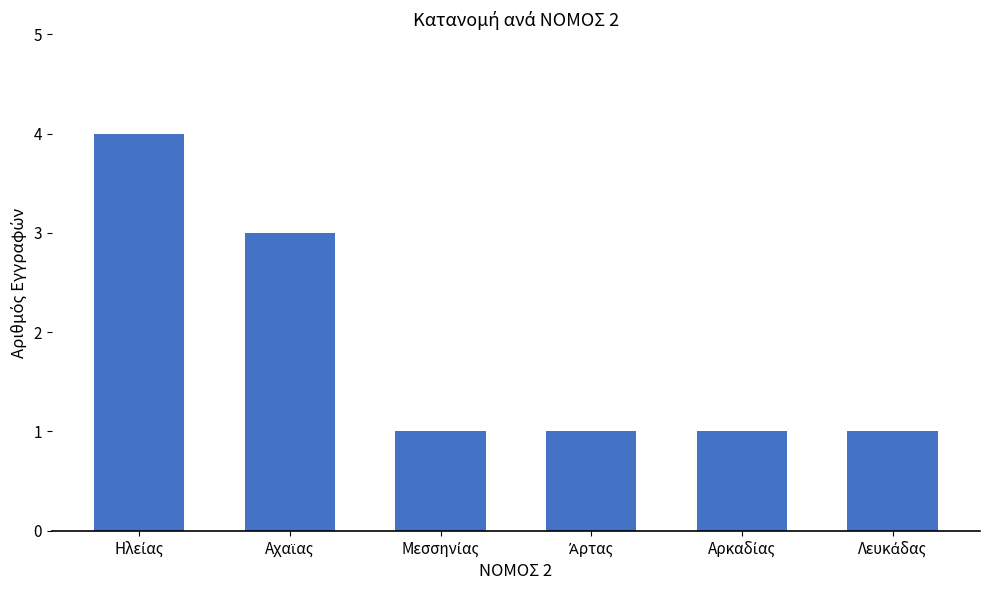

What is the difference between the maximum and minimum values?

3